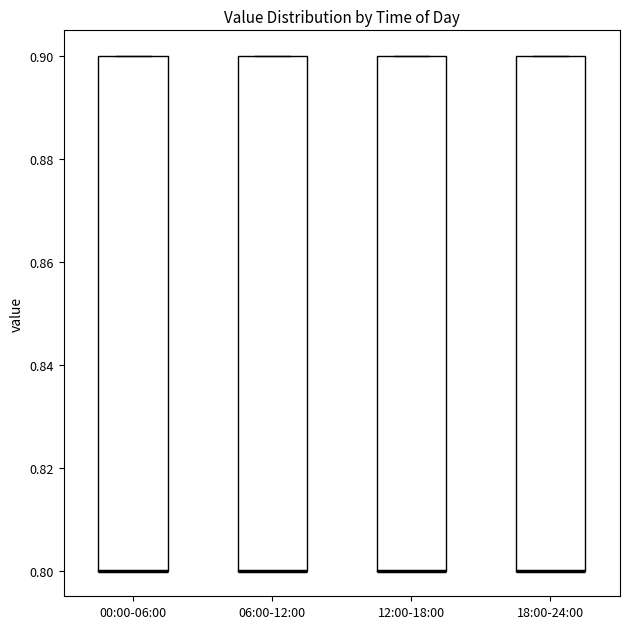

Reading left to right, read every box against the y-axis: the position of its median line, the range the box covers, and the ends of its whiskers. The values are not printed on the chart, so give them approximately, as read against the axis.

00:00-06:00: median 0.8 (drawn on the box's lower edge), box 0.8 to 0.9, whiskers 0.8 to 0.9
06:00-12:00: median 0.8 (drawn on the box's lower edge), box 0.8 to 0.9, whiskers 0.8 to 0.9
12:00-18:00: median 0.8 (drawn on the box's lower edge), box 0.8 to 0.9, whiskers 0.8 to 0.9
18:00-24:00: median 0.8 (drawn on the box's lower edge), box 0.8 to 0.9, whiskers 0.8 to 0.9